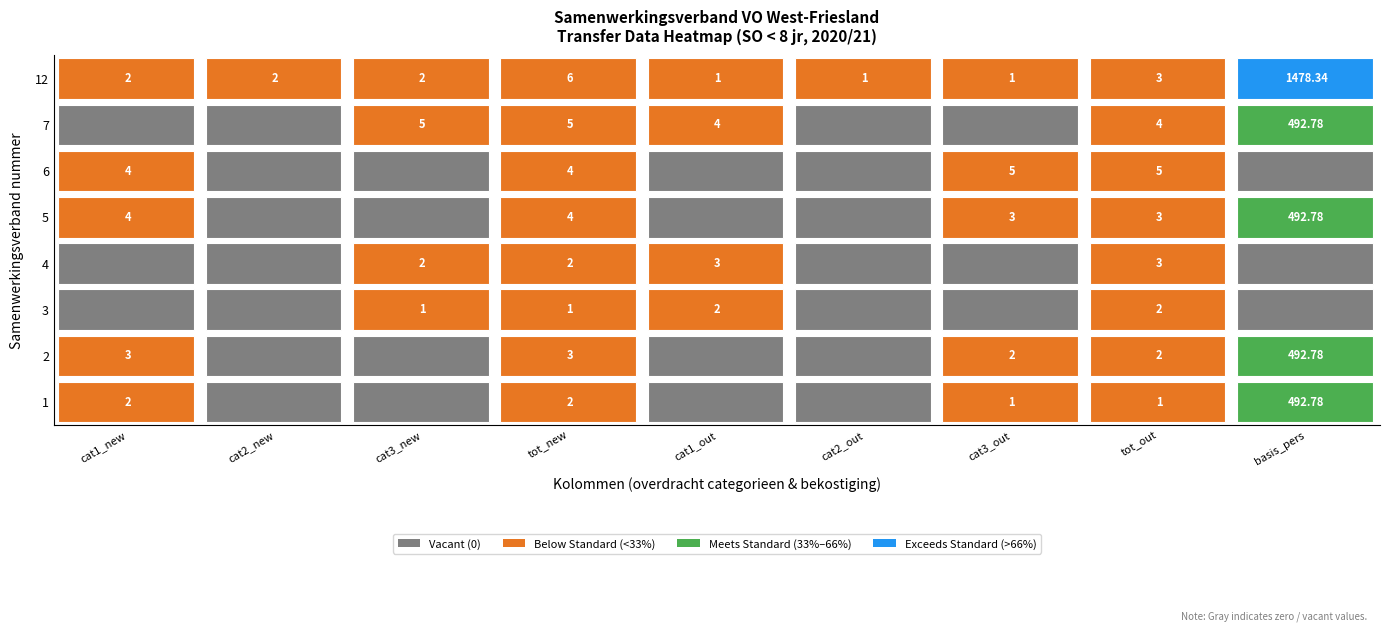

Which series has the widest spread of values?

12